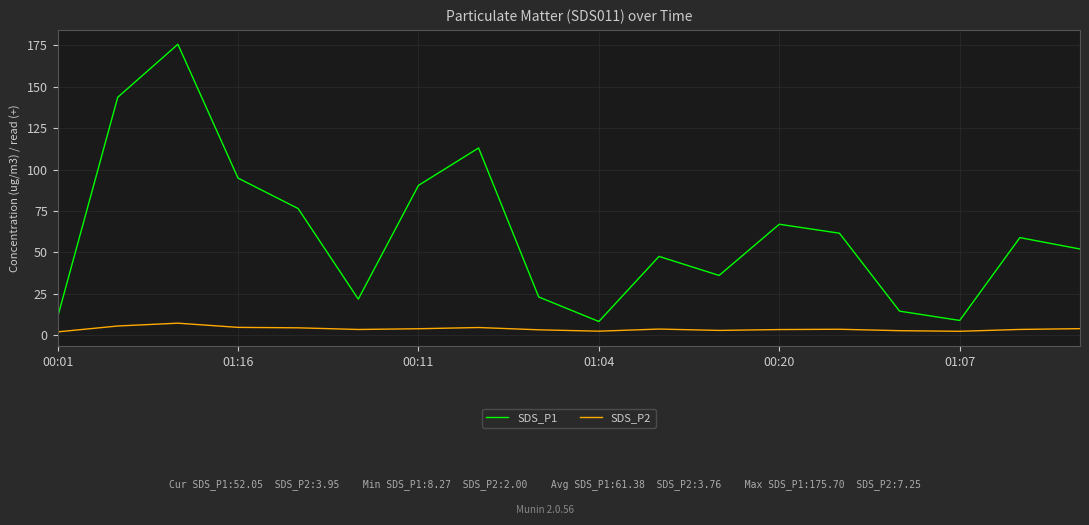

Which series has the largest range (max minus min)?

SDS_P1